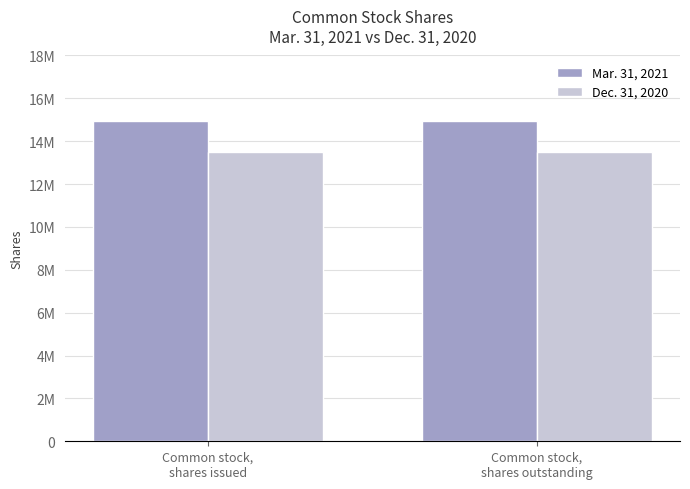

What are all the series names shown in the legend?

Mar. 31, 2021, Dec. 31, 2020